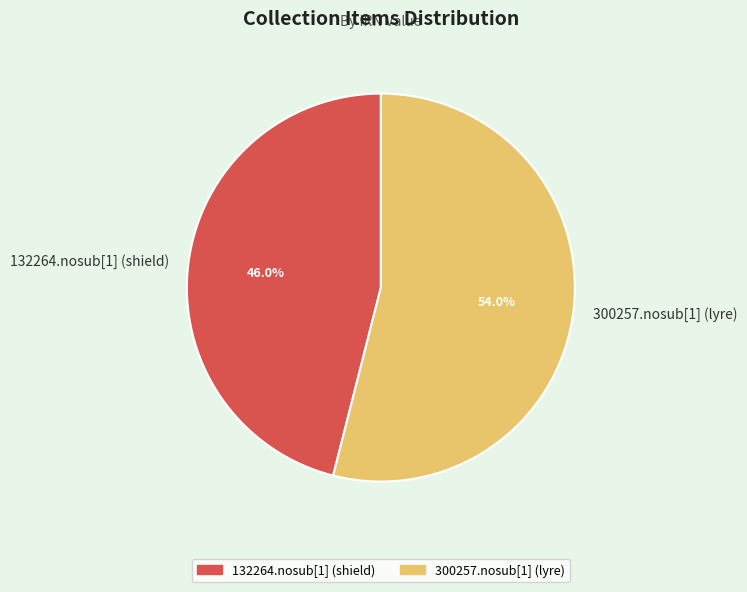

To the nearest percent, what is the combined percentage of 132264.nosub[1] (shield) and 300257.nosub[1] (lyre)?

100%